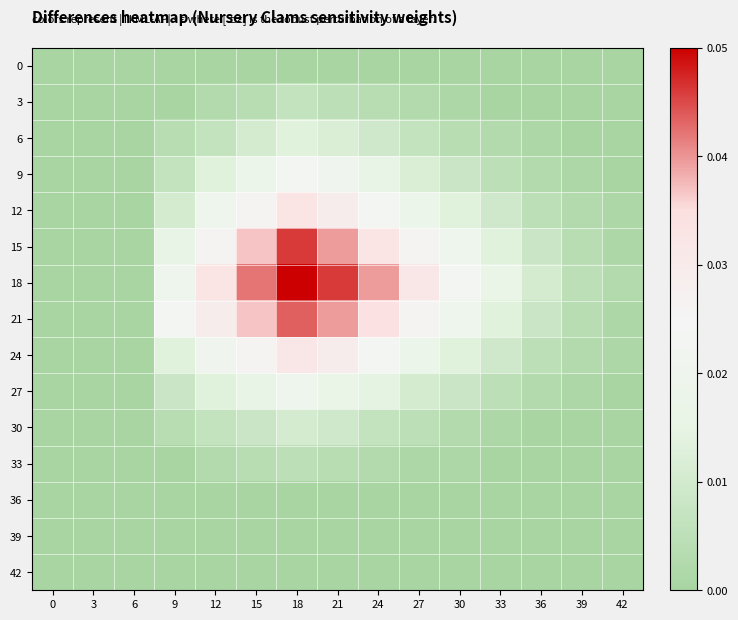

At which category is the sum across all series the highest?

18